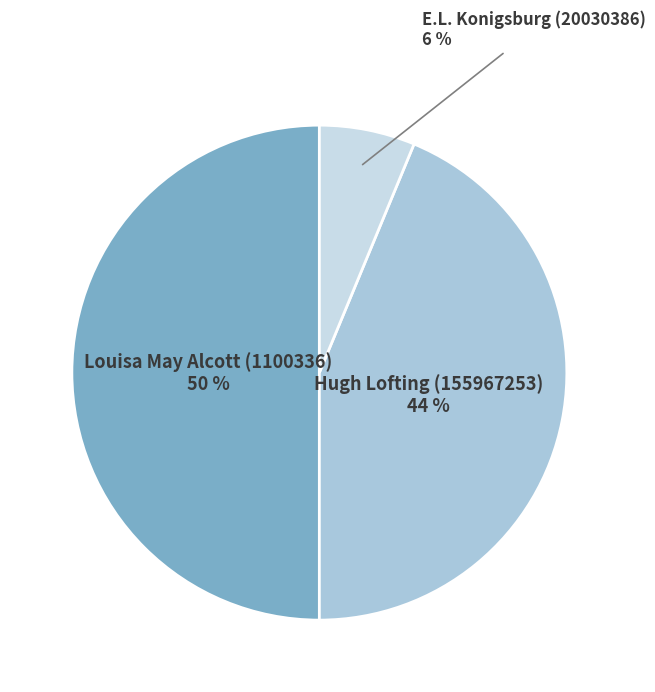

Do E.L. Konigsburg (20030386) and Louisa May Alcott (1100336) together represent more than half of the pie?

Yes